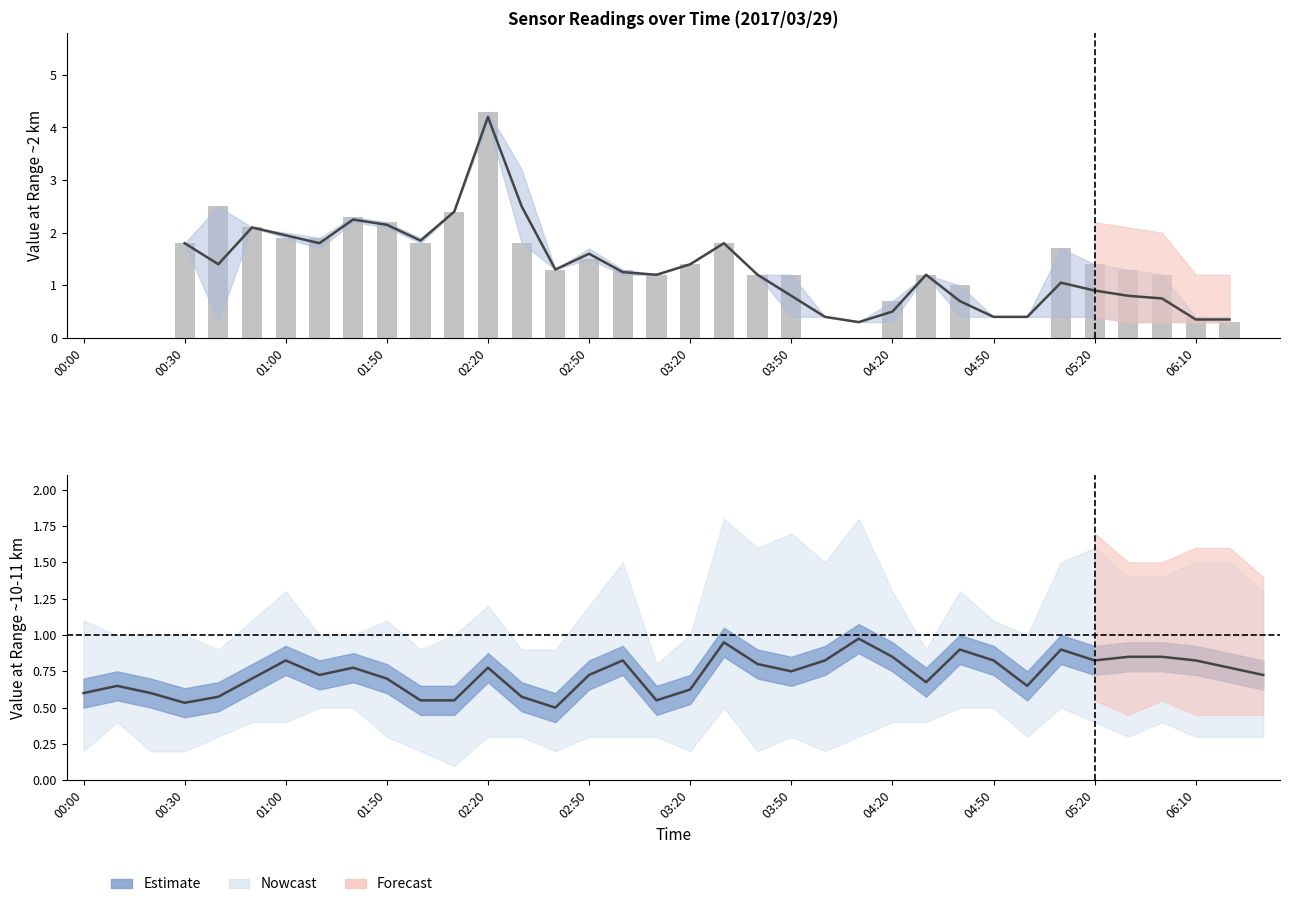

What is the difference between the maximum and second lowest values in the Estimate series?

0.4